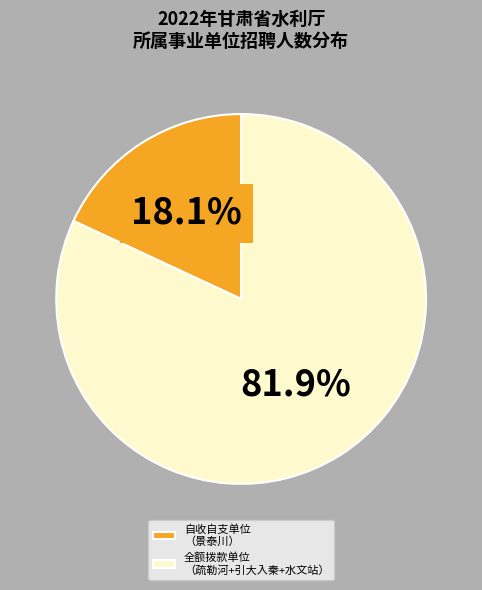

To the nearest percent, what is the average slice percentage?

50%